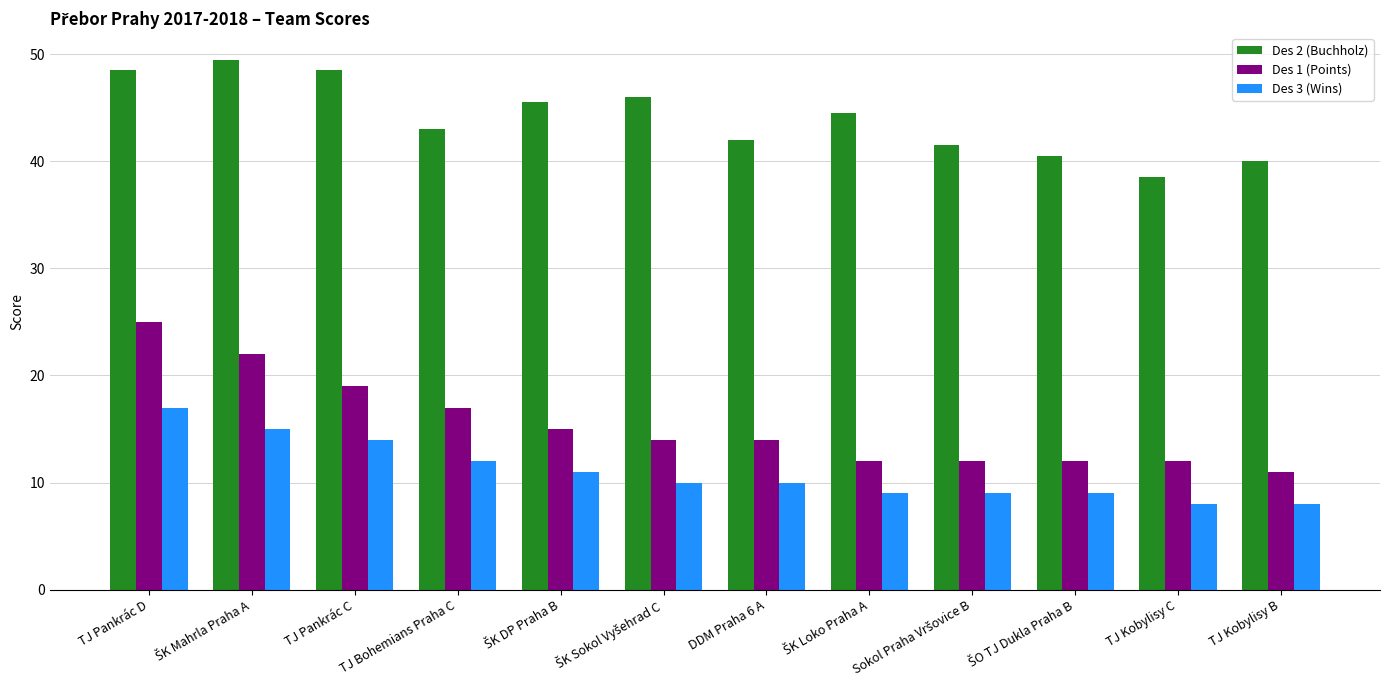

At which label does Des 1 (Points) first exceed 14?

TJ Pankrác D